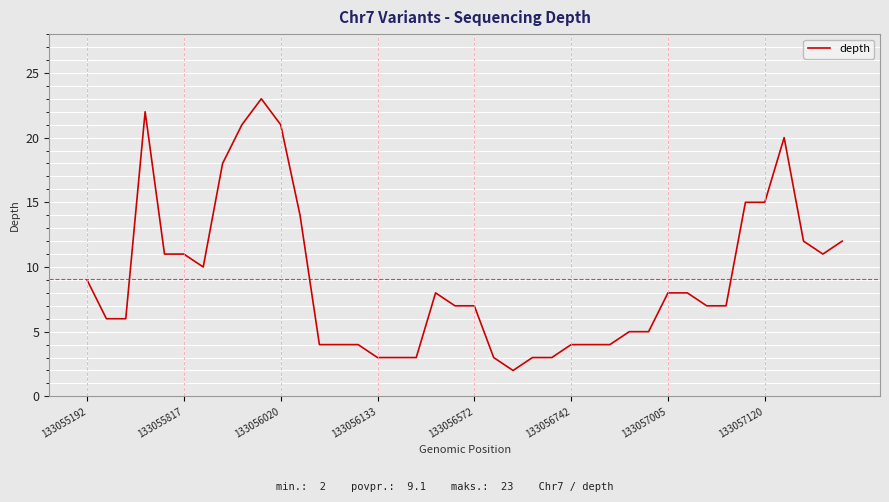

What is the maximum value shown in the chart?

23